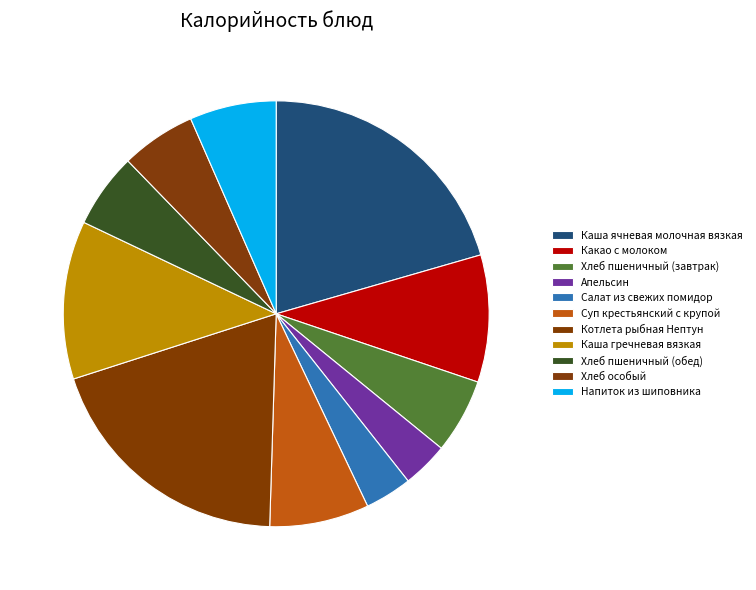

Is Апельсин the majority of the pie?

No